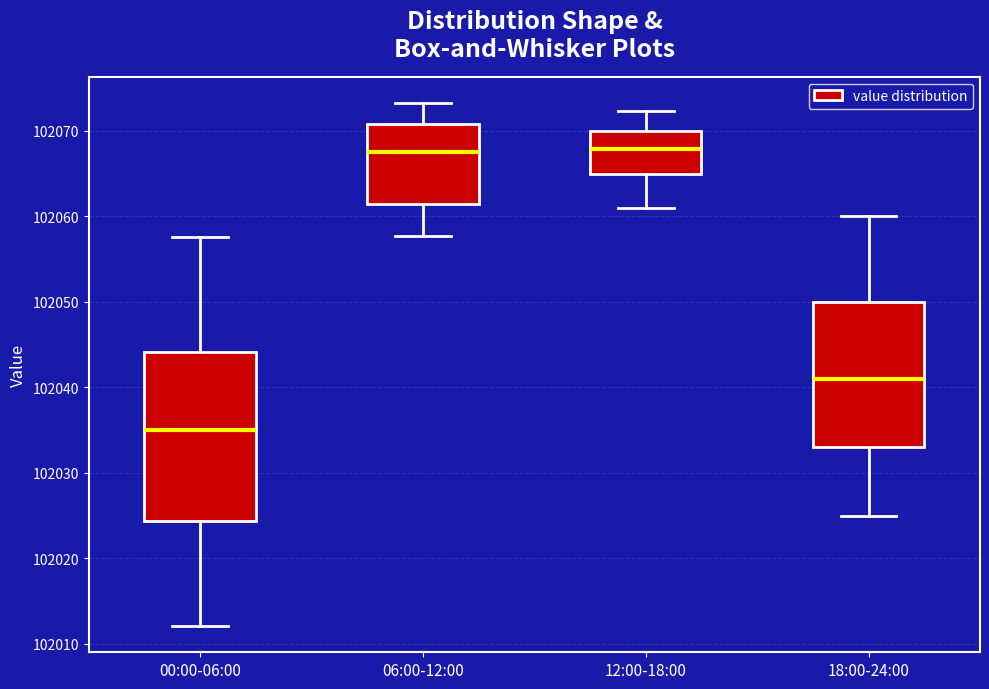

Reading left to right, transcribe this box plot: for each box, give where its median line is, the range the box spans, and where its two whiskers end, as read against the y-axis. The values are not printed on the chart, so give them approximately, as read against the axis.

00:00-06:00: median 102035, box 102024 to 102044, whiskers 102012 to 102058
06:00-12:00: median 102068, box 102061 to 102071, whiskers 102058 to 102073
12:00-18:00: median 102068, box 102065 to 102070, whiskers 102061 to 102072
18:00-24:00: median 102041, box 102033 to 102050, whiskers 102025 to 102060